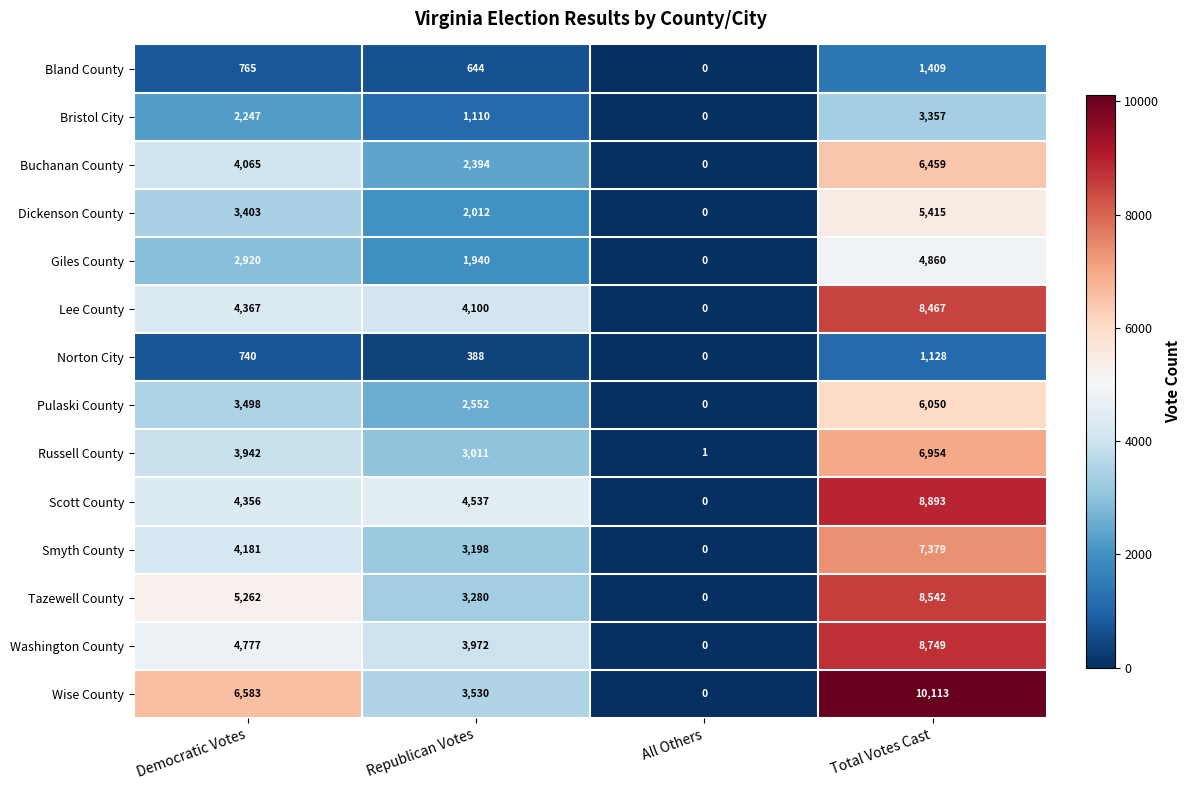

Is it true that Wise County equals 10113 at Total Votes Cast?

True